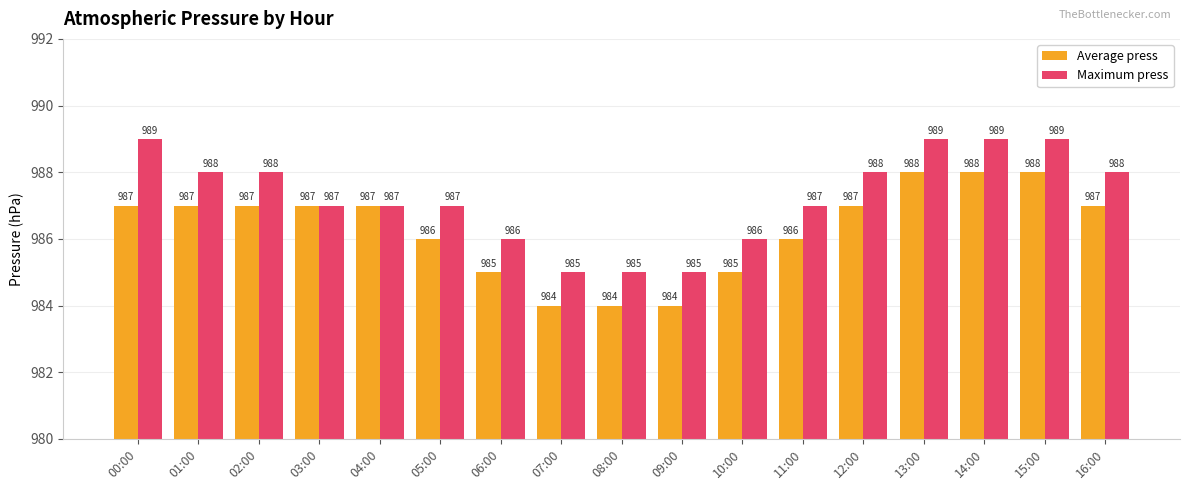

Rank the series at 09:00 from lowest to highest value.

Average press, Maximum press